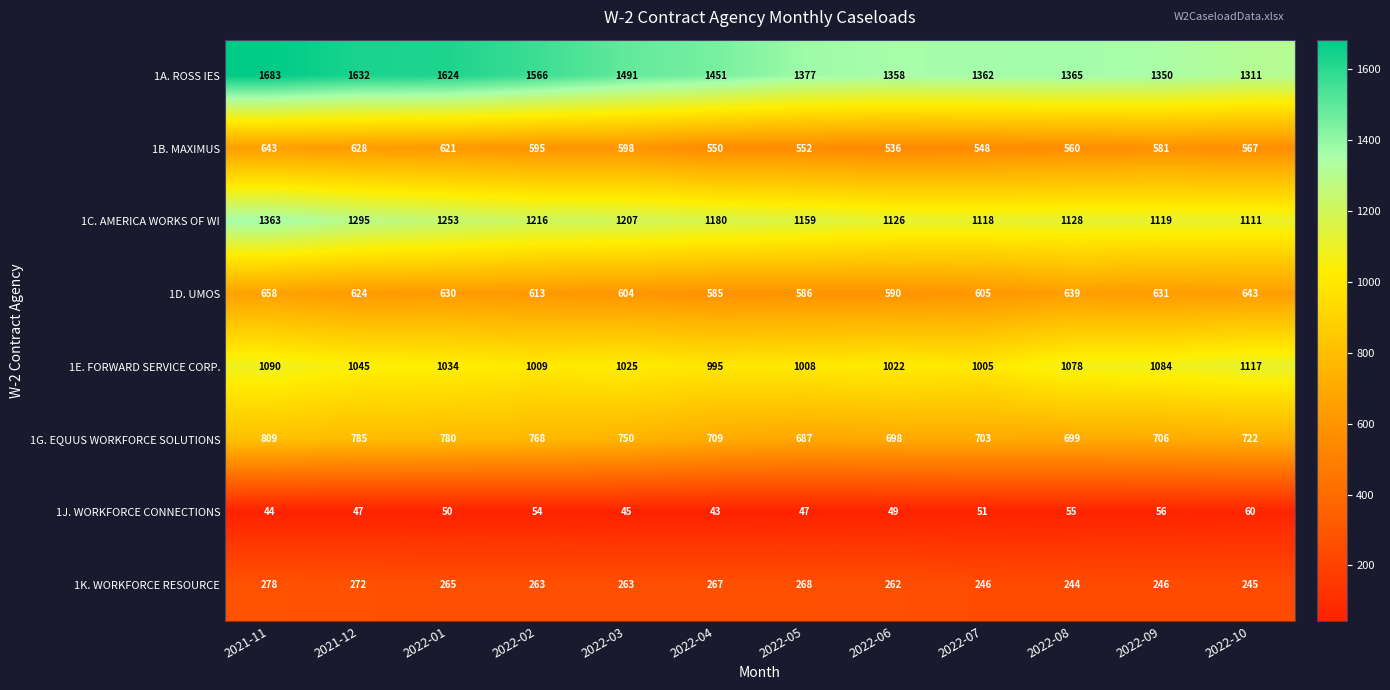

Rank the series at 2022-08 from lowest to highest value.

1J. WORKFORCE CONNECTIONS, 1K. WORKFORCE RESOURCE, 1B. MAXIMUS, 1D. UMOS, 1G. EQUUS WORKFORCE SOLUTIONS, 1E. FORWARD SERVICE CORP., 1C. AMERICA WORKS OF WI, 1A. ROSS IES